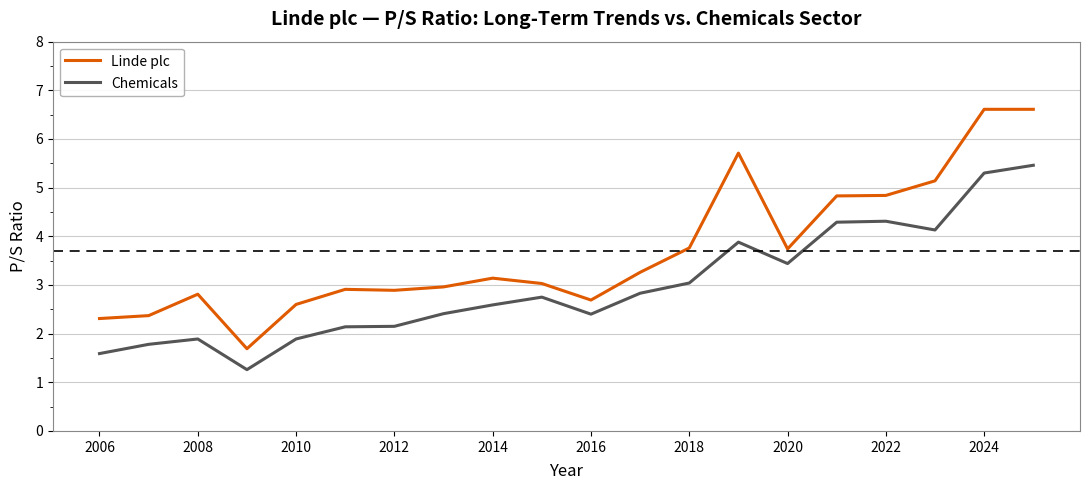

What is the difference between the maximum and minimum values in the Linde plc series?

4.9